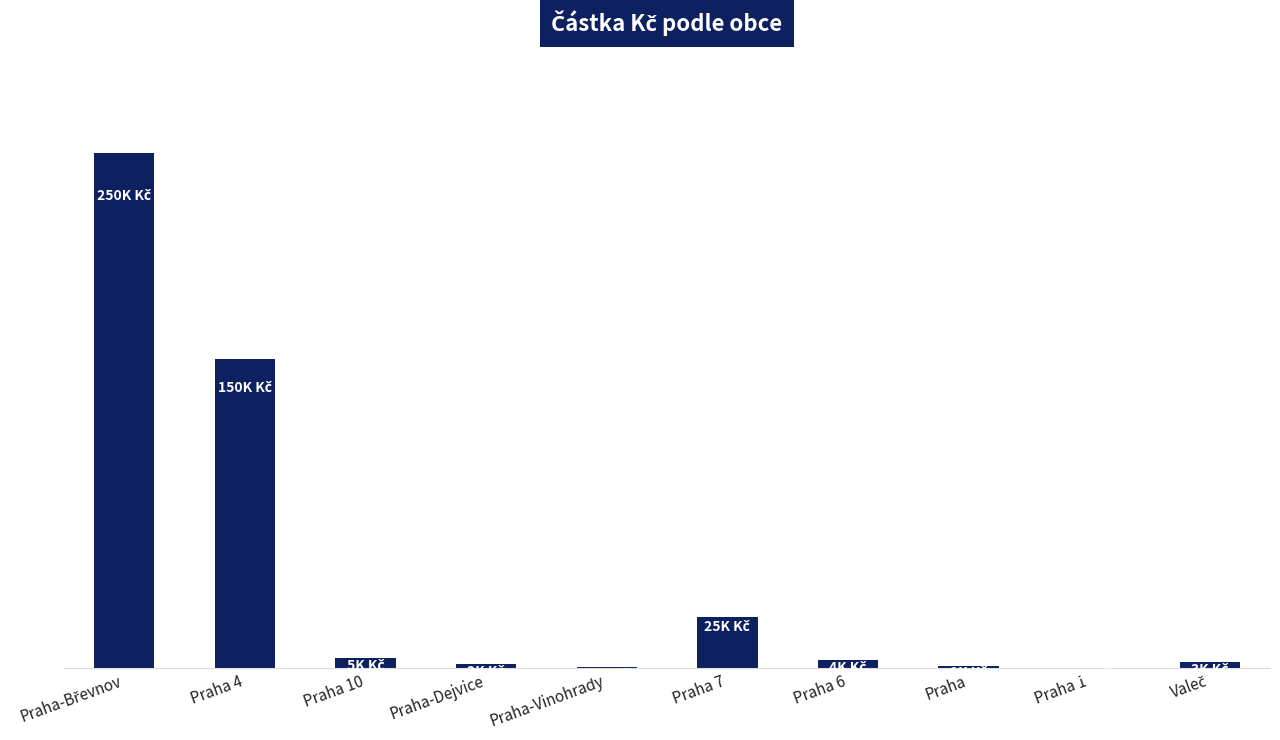

What is the average value?

44081